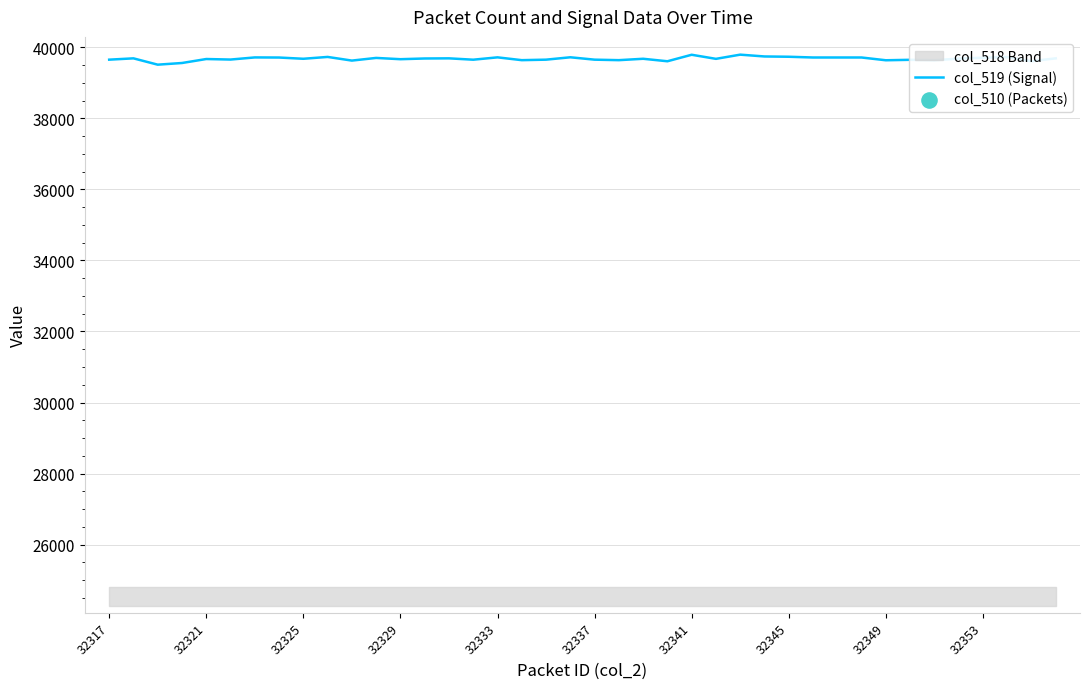

Is the value of col_2_x at 32317 greater than the value of col_511 at 32351?

Yes